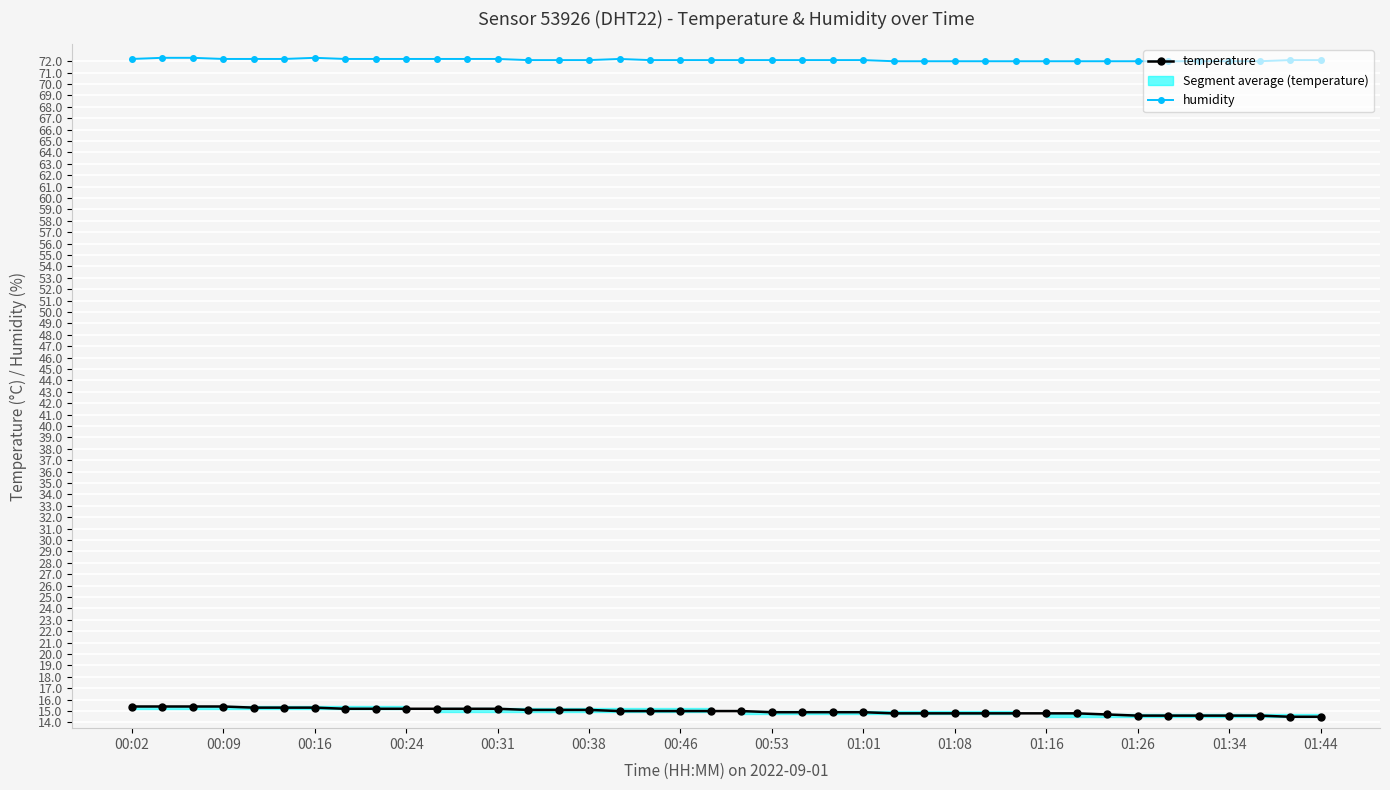

True or false: humidity has a value of 117.0 at 00:31.

False